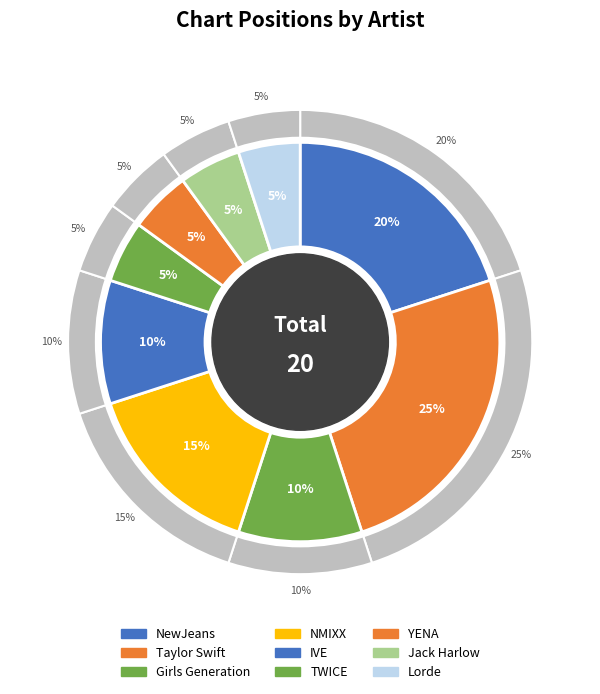

Count the number of slices in the pie.

9